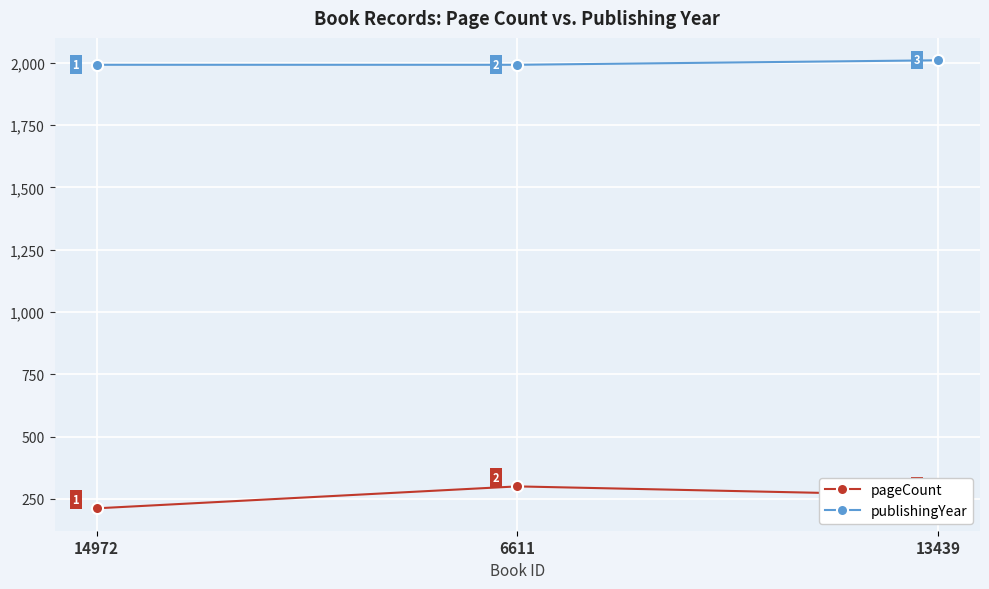

Which series changed the most between 14972 and 13439?

pageCount